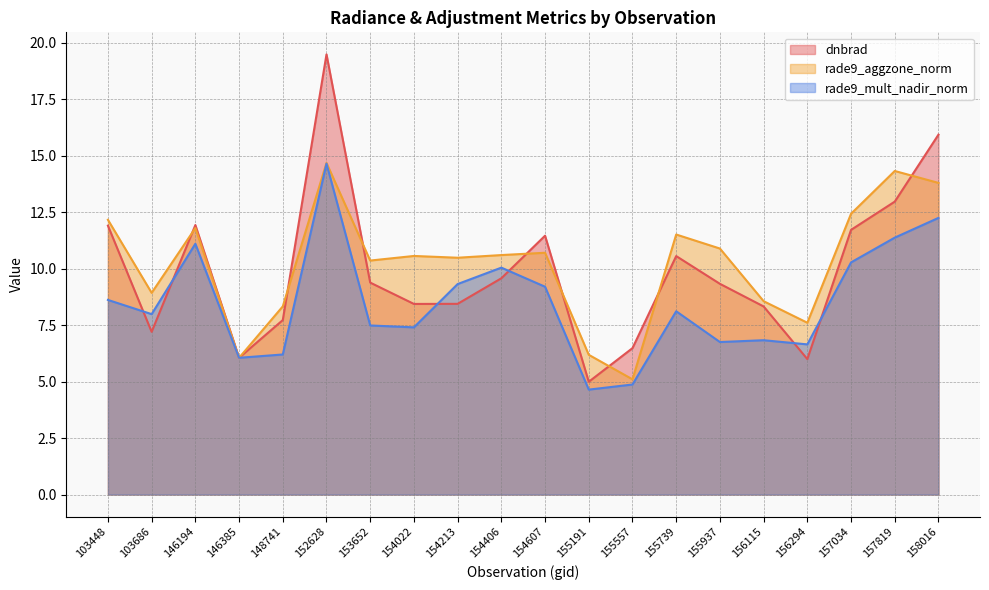

Where does the rade9_aggzone_norm series first go above 10?

103448